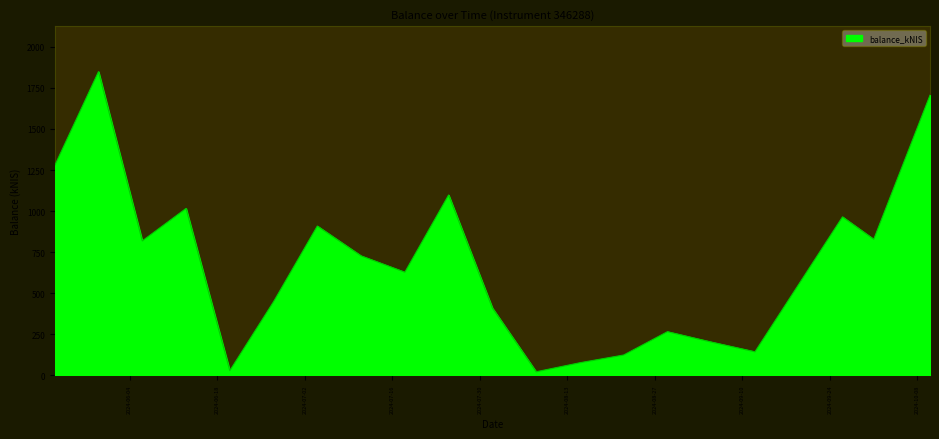

Between 2024-06-13 and 2024-06-20, which is larger?

2024-06-13